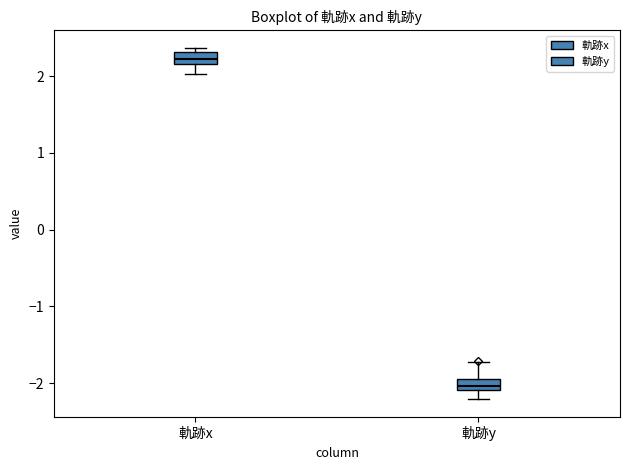

Where does the median line of the box for 軌跡y sit on the y-axis? The values are not printed on the chart, so give them approximately, as read against the axis.

-2.0